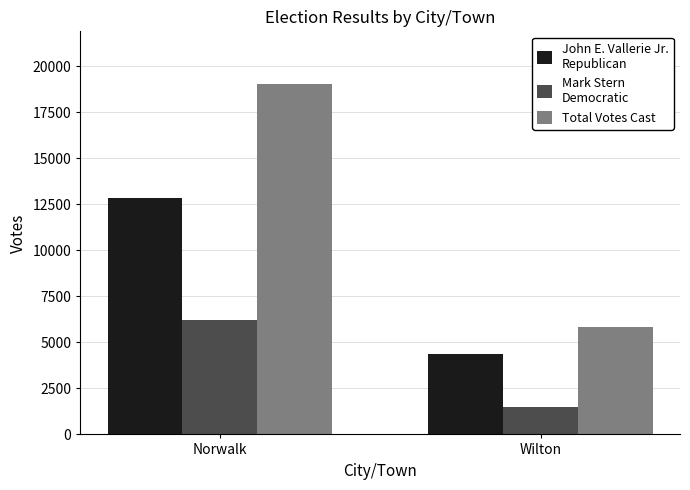

What is the total value across all series at Wilton?

11650